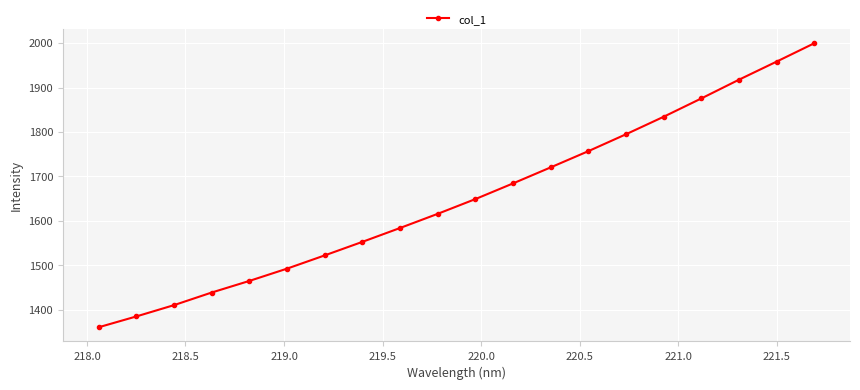

Reading left to right, transcribe all the data shown in this chart.

1360.6	1385.0	1410.4	1438.8	1464.9	1492.6	1522.4	1552.8	1584.0	1615.9	1649.1	1684.4	1720.4	1756.9	1795.0	1834.3	1875.5	1917.7	1958.4	1999.7